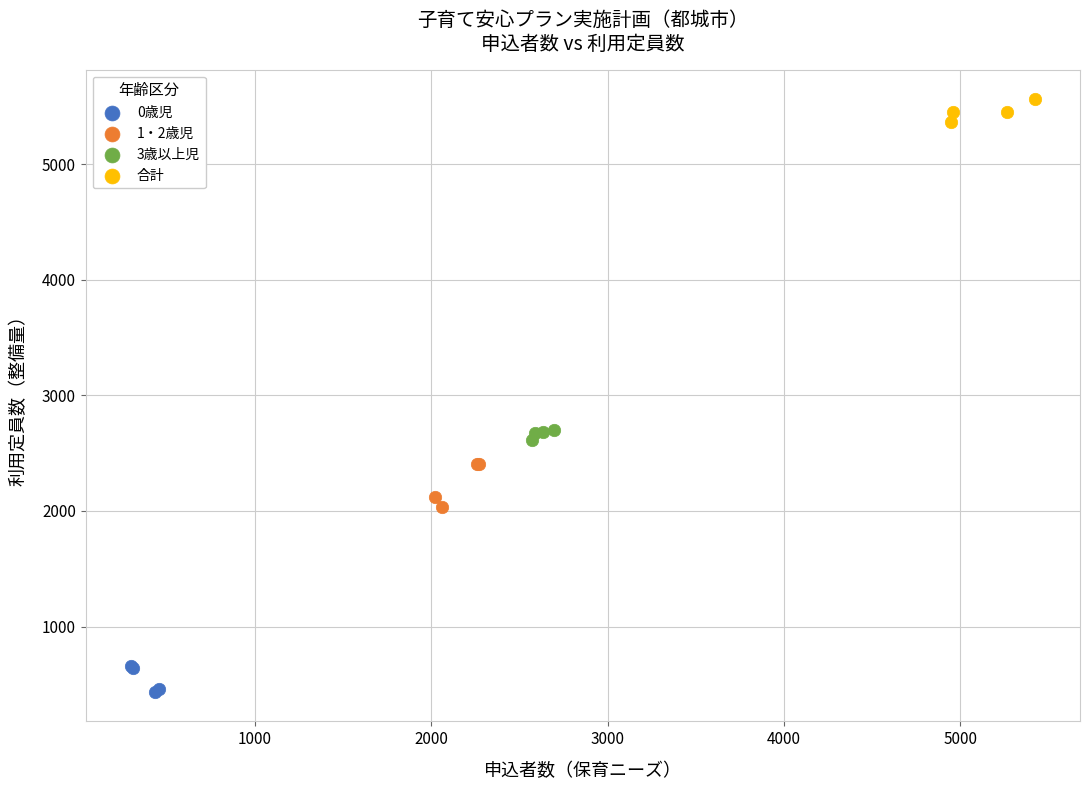

Which series reaches the maximum Y coordinate?

合計